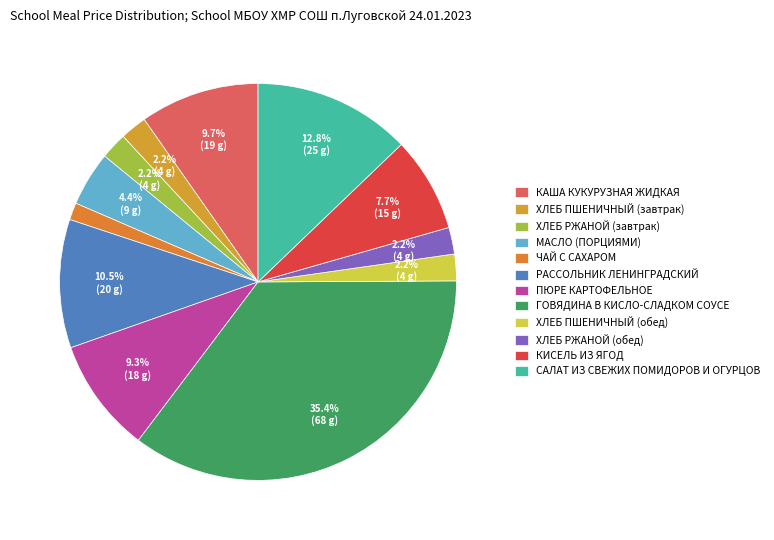

To the nearest percent, what is the difference between the ПЮРЕ КАРТОФЕЛЬНОЕ and ХЛЕБ РЖАНОЙ (завтрак) slice percentages?

7%